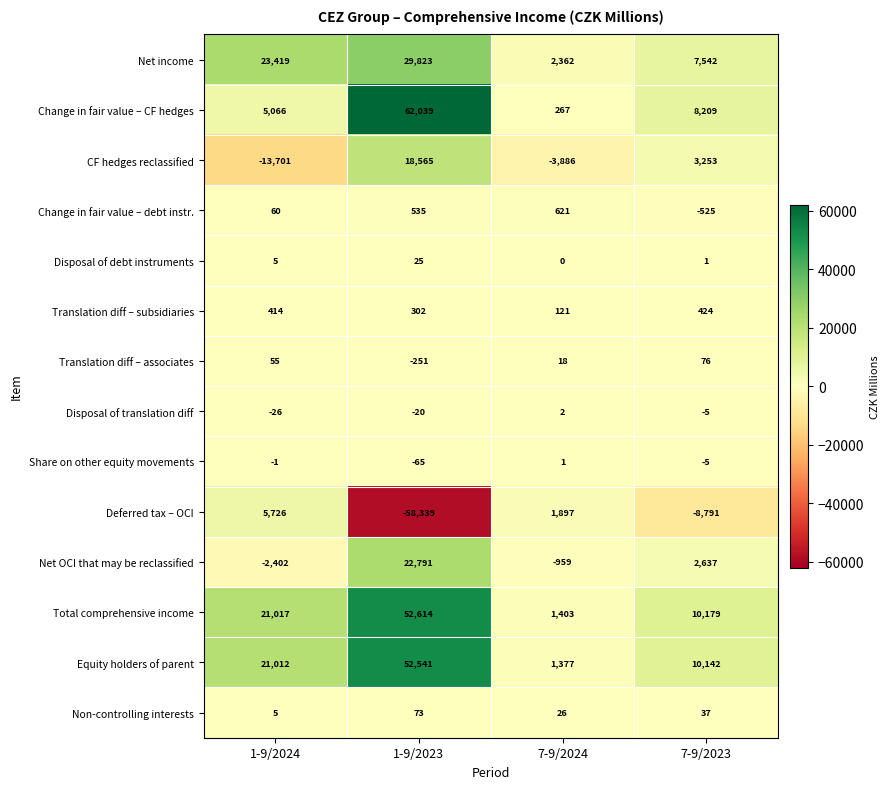

What is the greatest value displayed?

62039